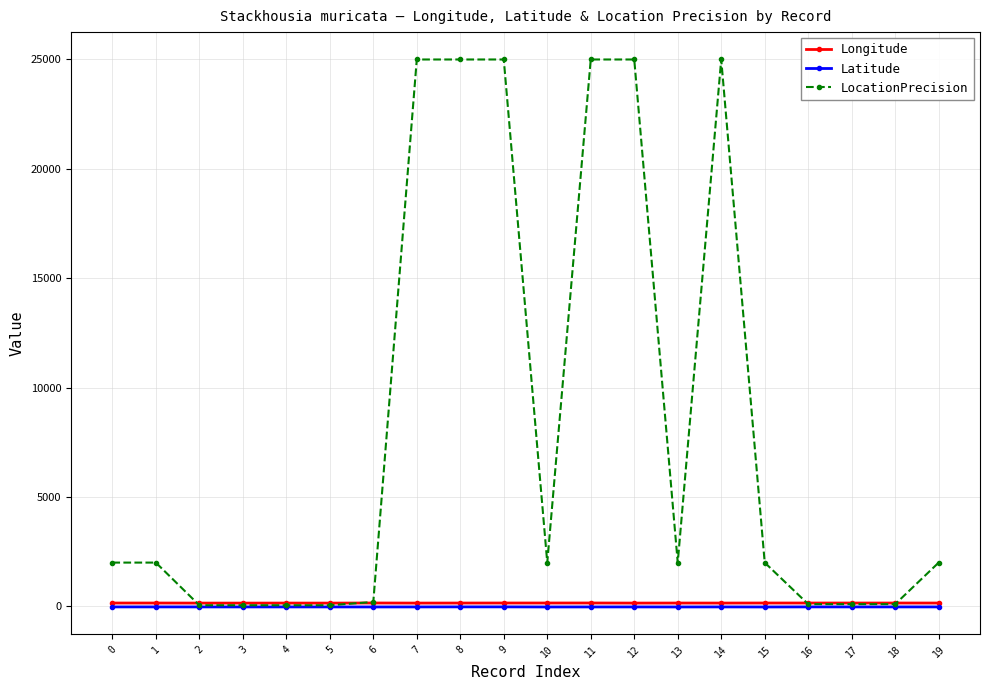

Which series has the widest spread of values?

LocationPrecision